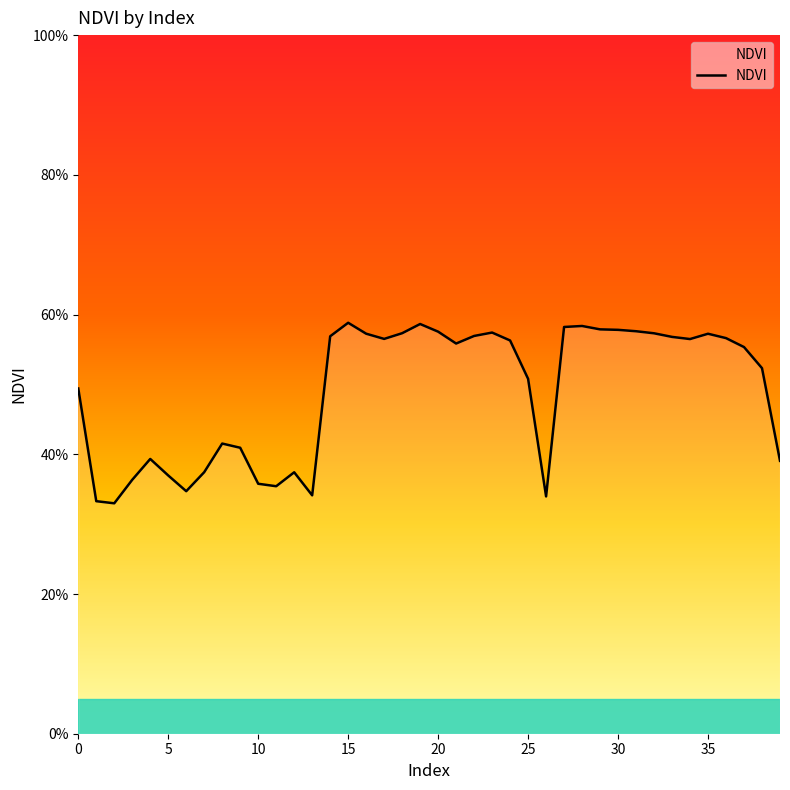

Does the chart have visible grid lines?

No